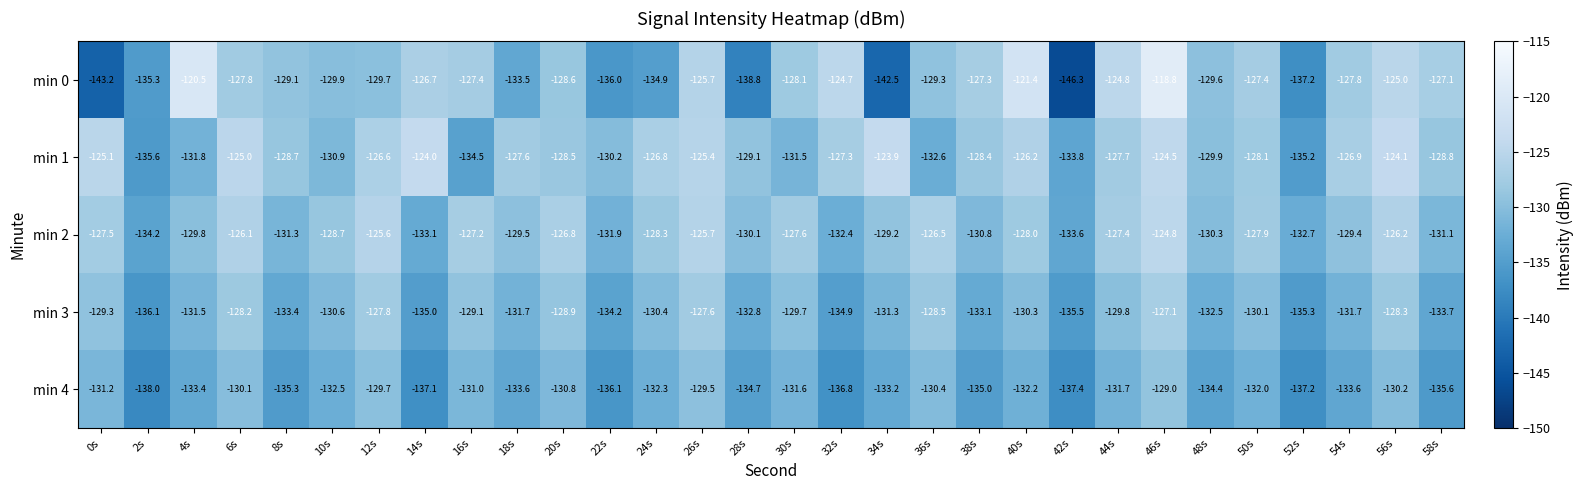

At which label does min 0 first exceed -128?

4s